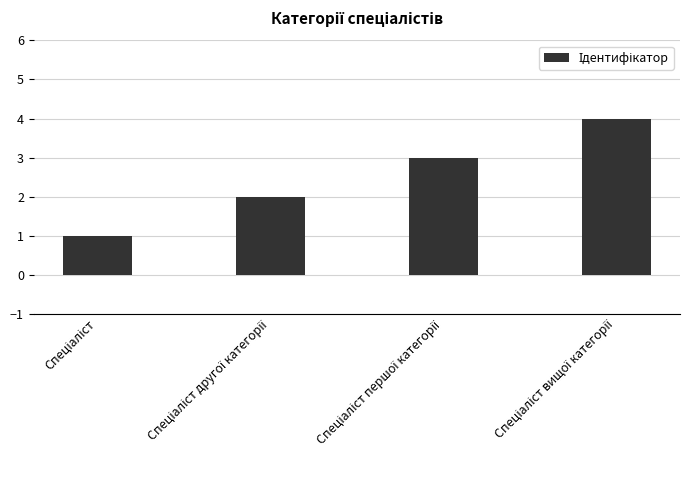

What is the difference between the maximum and minimum values?

3